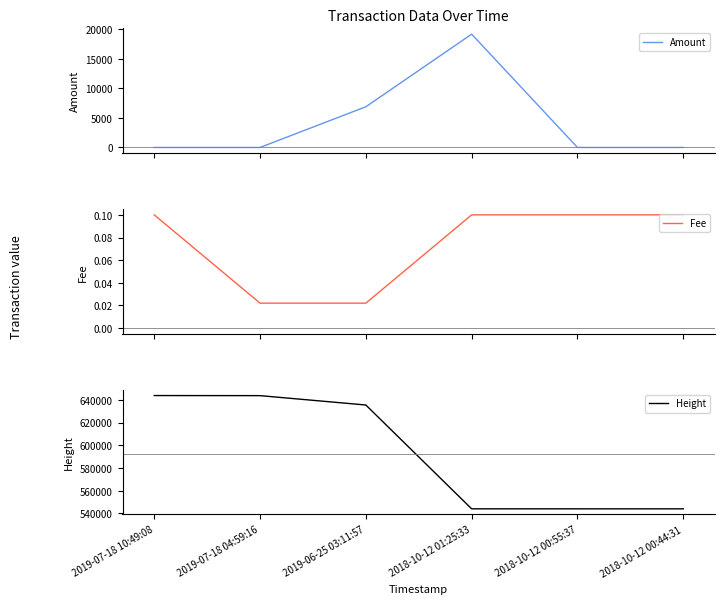

At which category does the chart reach its minimum across all series?

2019-07-18 10:49:08